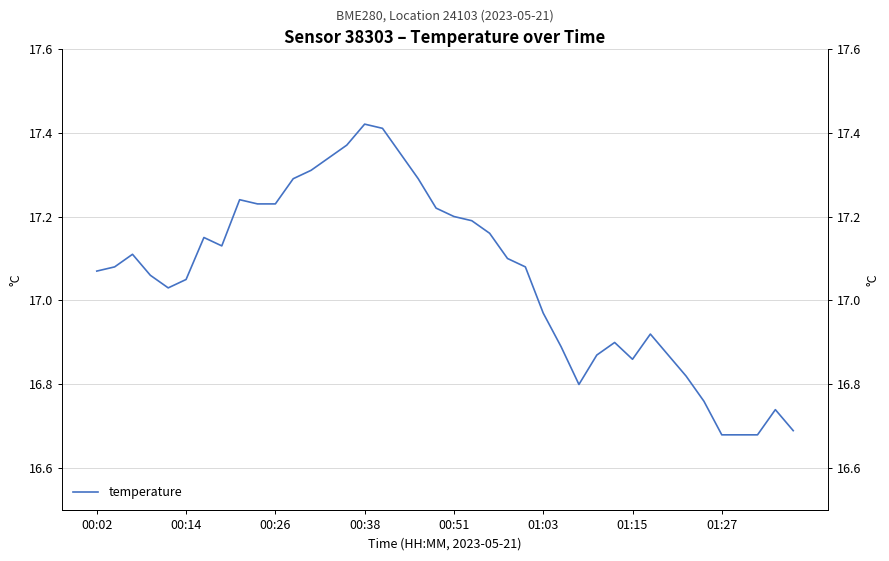

How many lines are shown in the chart?

1